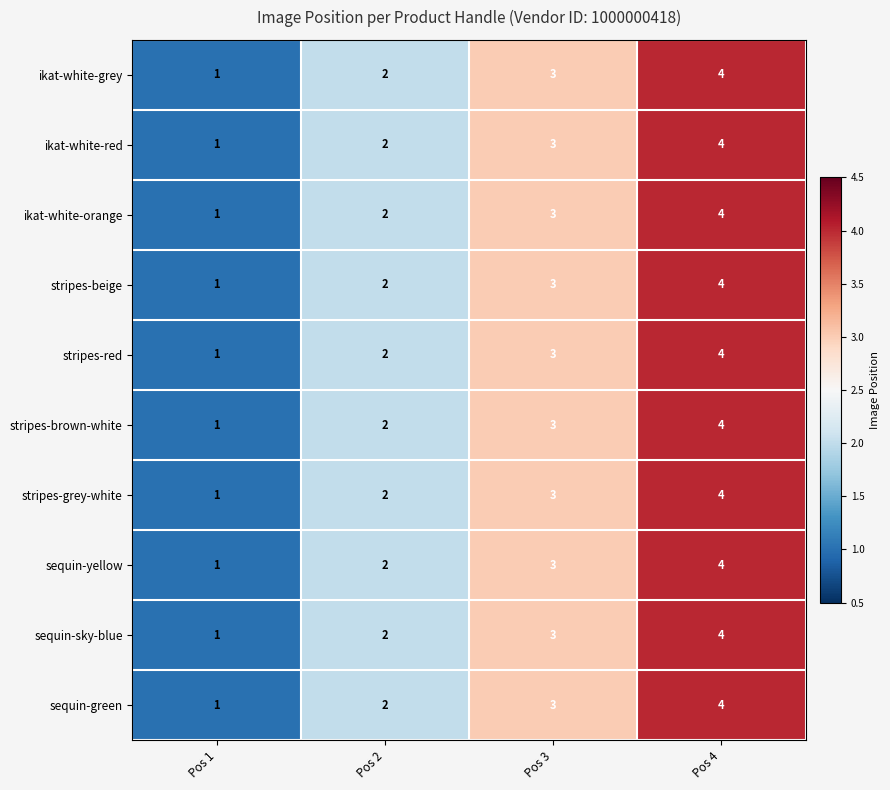

What is the difference between the ikat-white-orange values at Pos 4 and Pos 1?

3